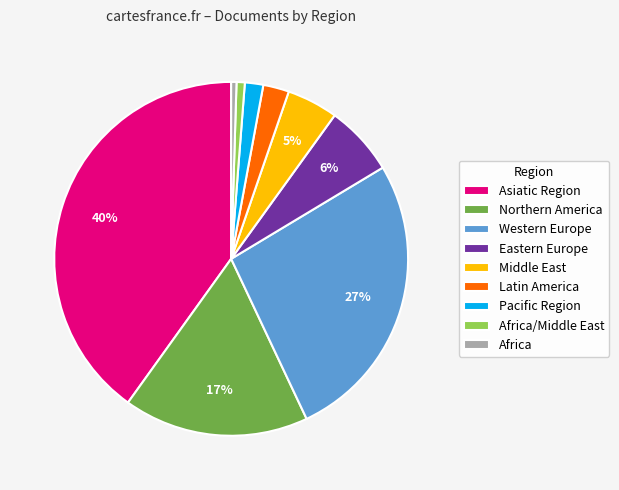

To the nearest percent, what is the difference between the largest and smallest slice percentages?

40%